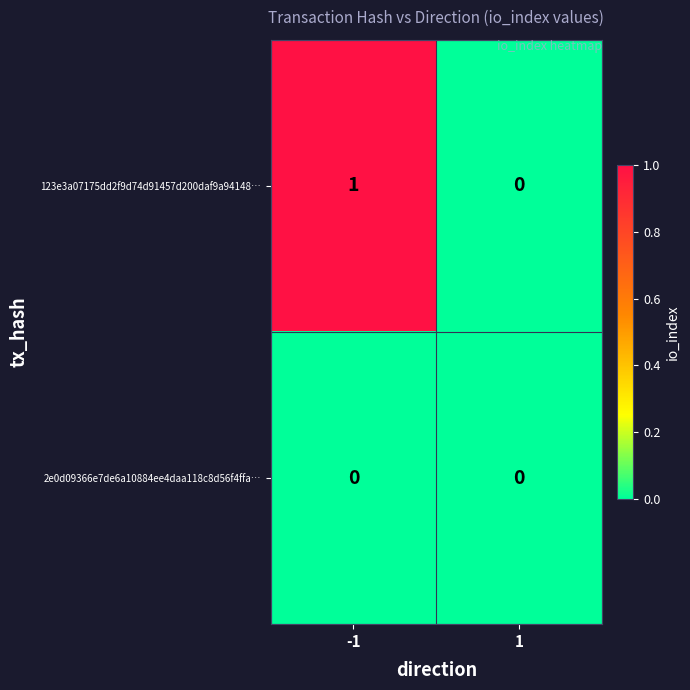

Reading left to right, list all the values displayed in this chart.

123e3a07175dd2f9d74d91457d200daf9a94148…: -1=1	1=0
2e0d09366e7de6a10884ee4daa118c8d56f4ffa…: -1=0	1=0